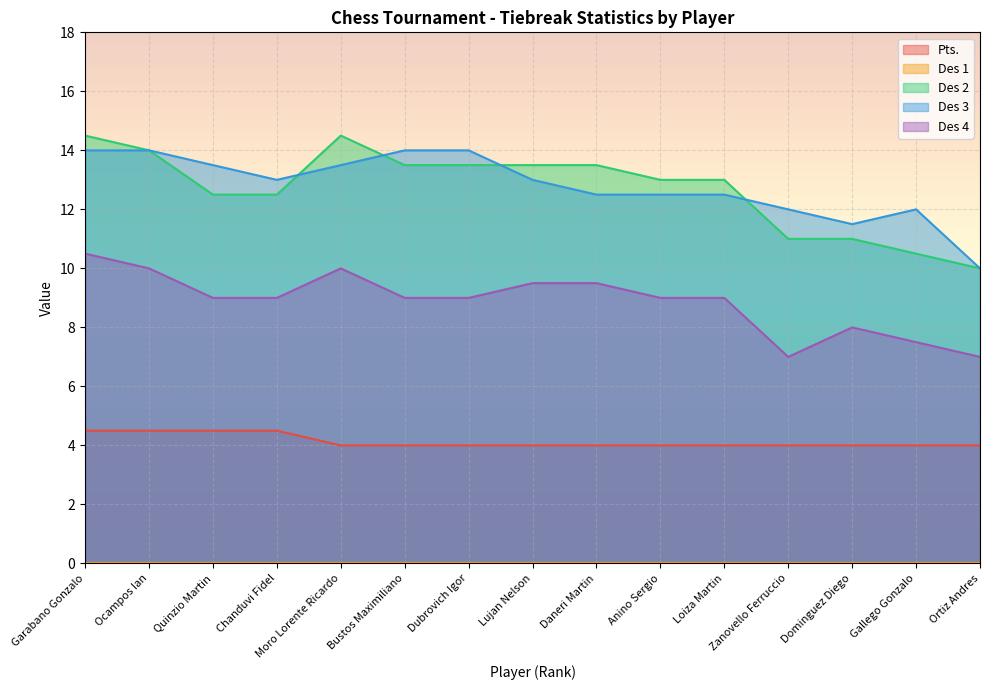

What is the maximum value shown in the chart?

14.5